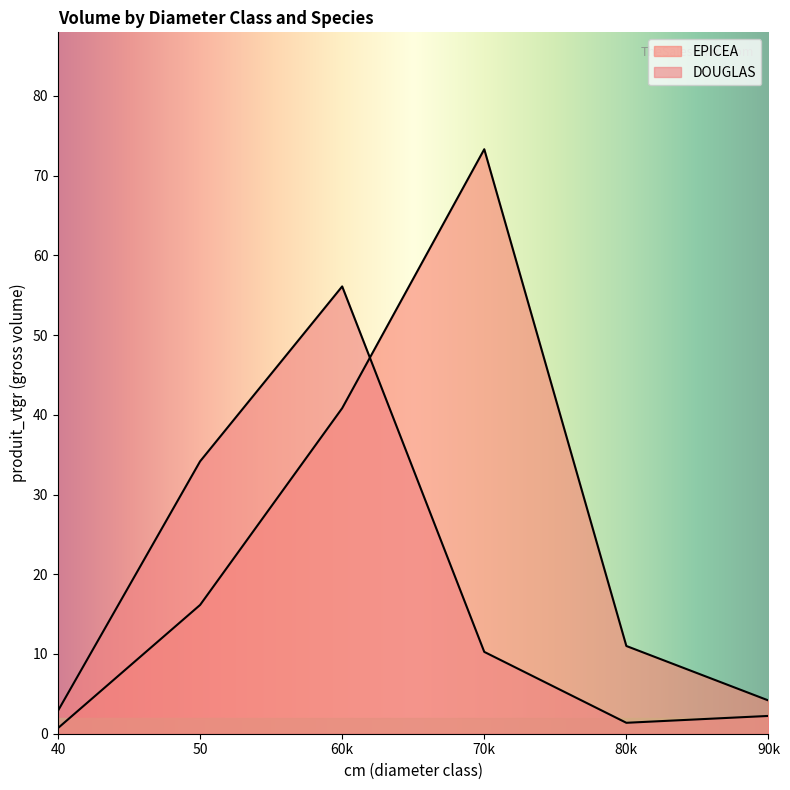

What is the difference between the highest and lowest values at 80k?

9.6